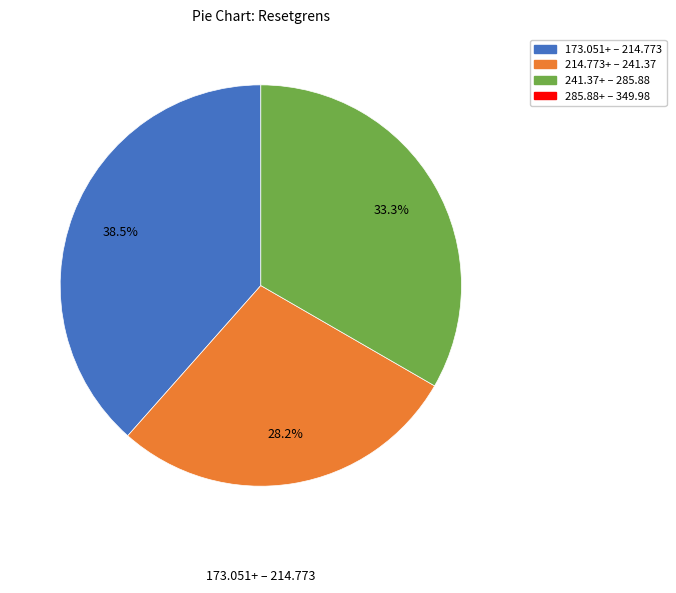

Is there a majority slice in this chart?

No